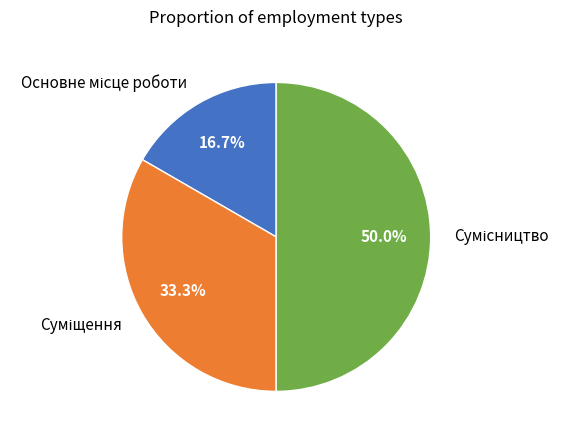

To the nearest percent, what percentage of the pie is Основне місце роботи?

17%